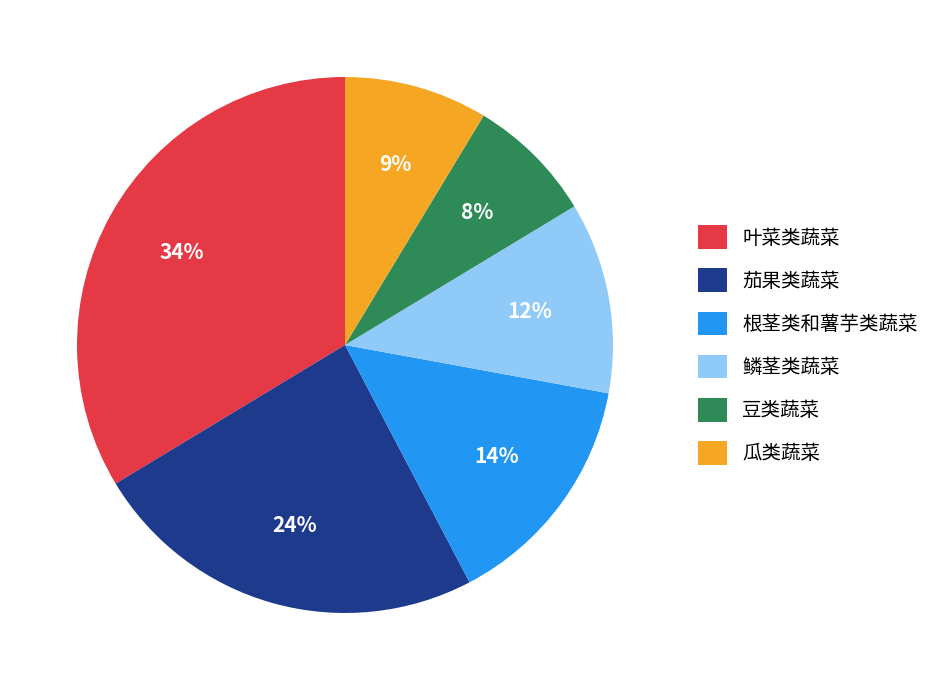

Is the sum of 根茎类和薯芋类蔬菜 and 叶菜类蔬菜 greater than half?

No